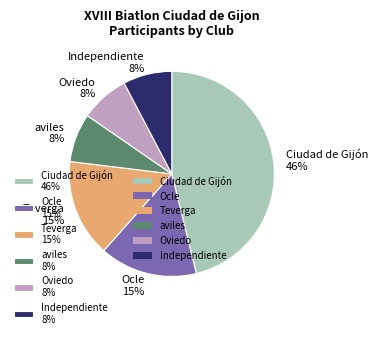

Does any single category account for the majority?

No